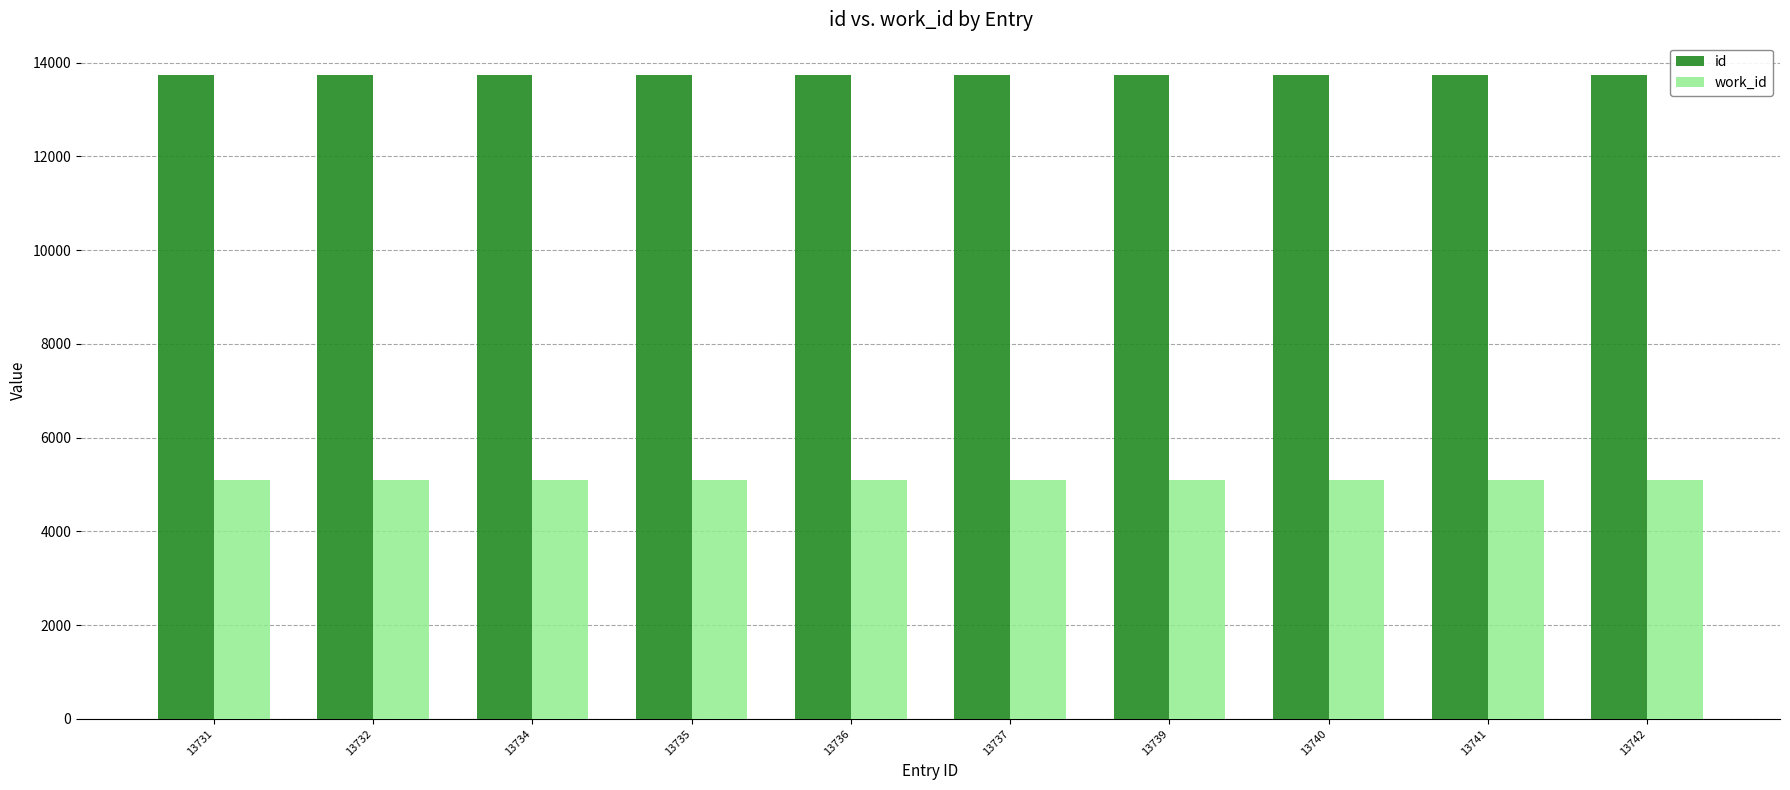

True or false: work_id has a value of 5088 at 13742.

True